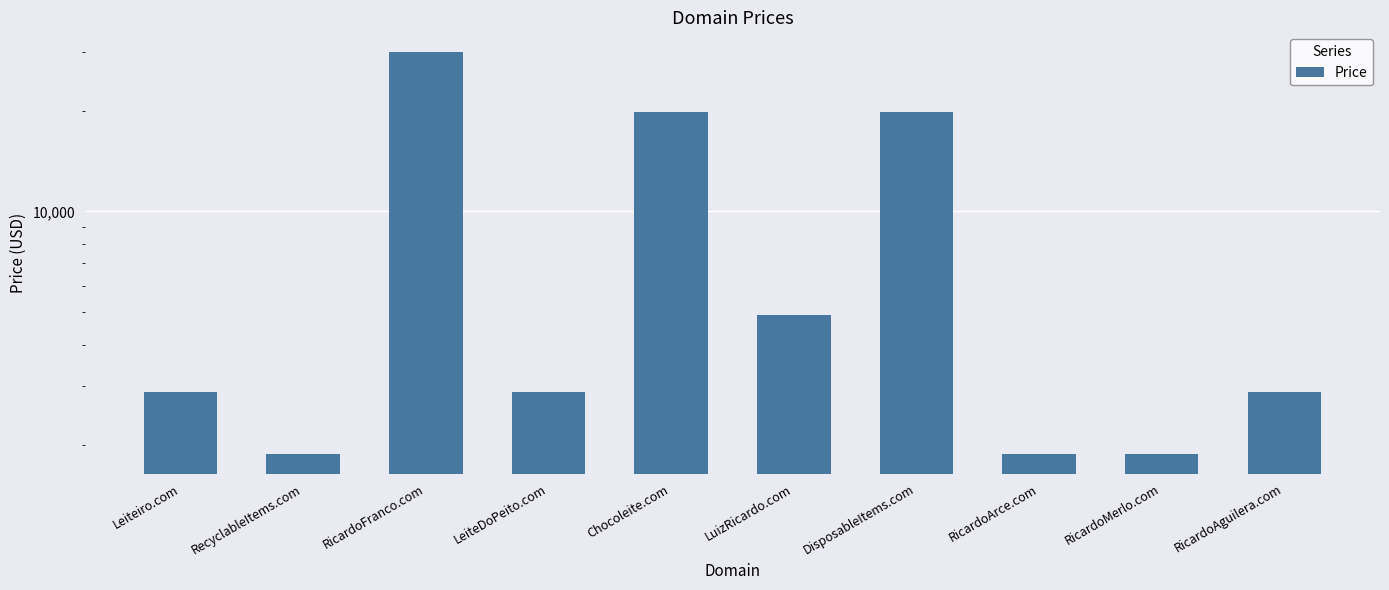

Which category has the highest value across all series?

RicardoFranco.com